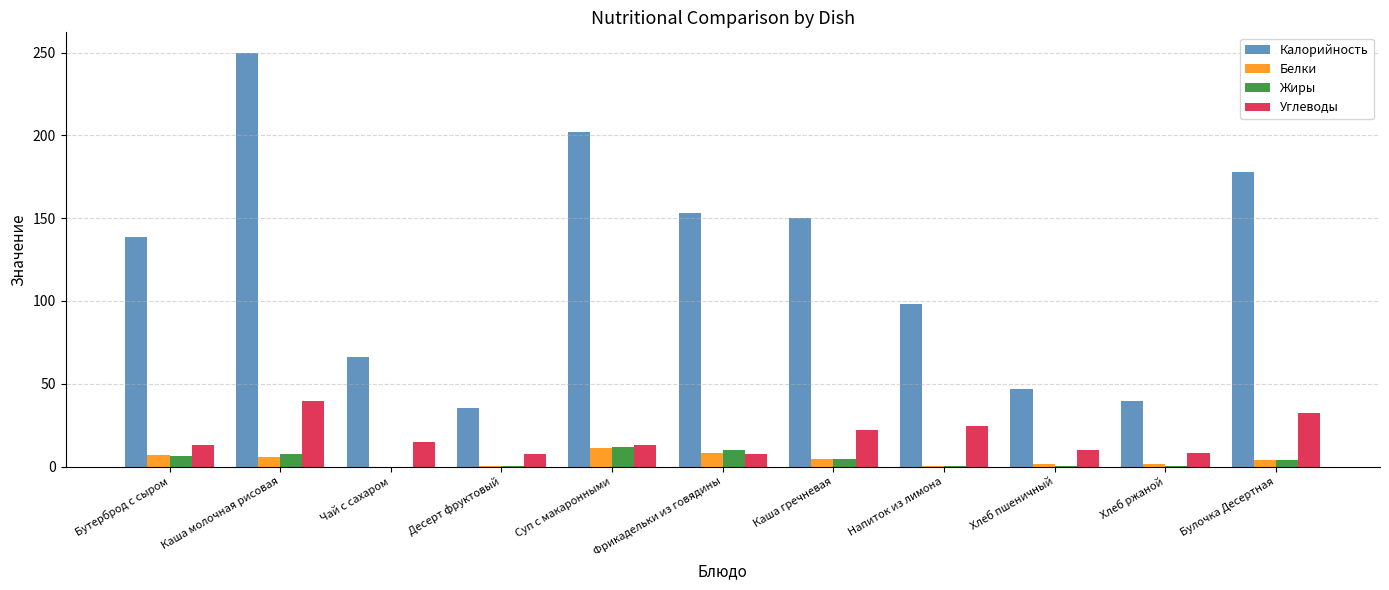

What is the sum of all Жиры values?

45.2